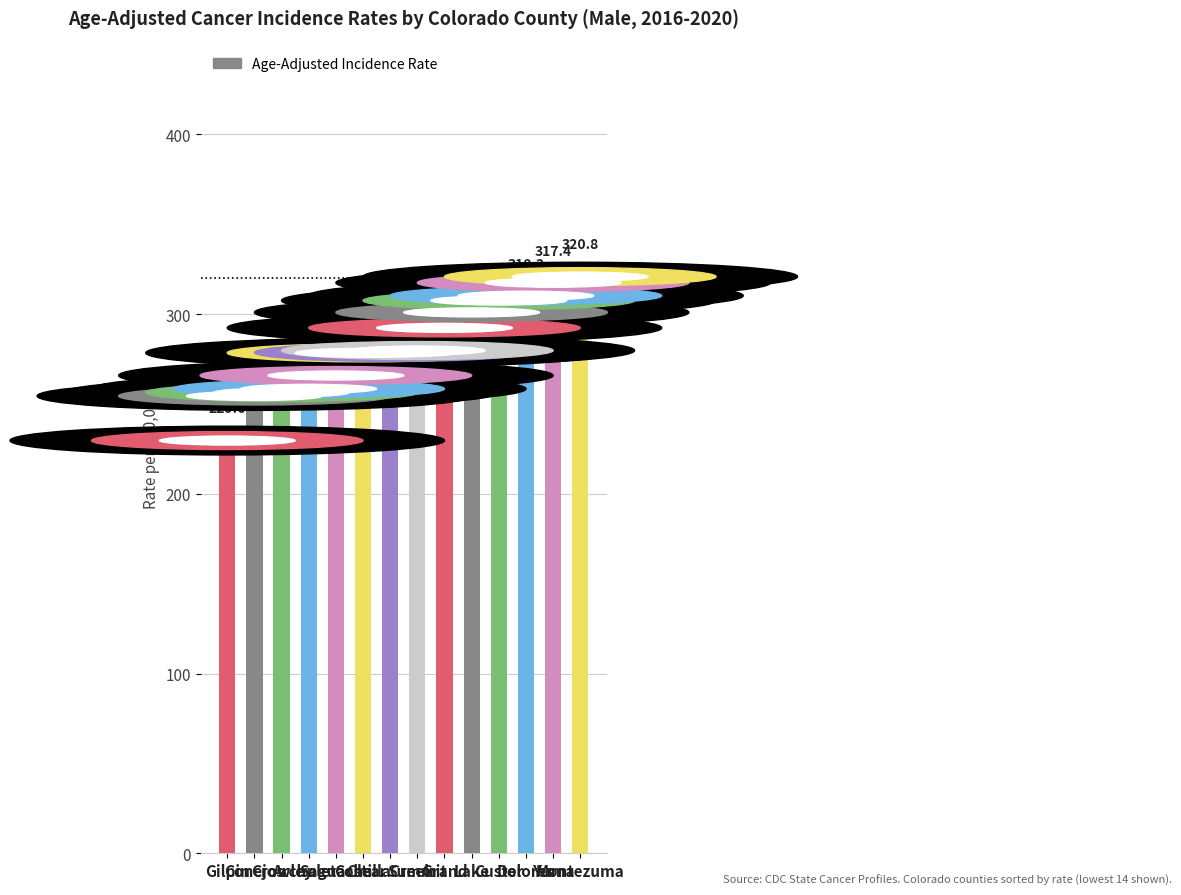

What is the change in value from Dolores to Montezuma?

+10.6